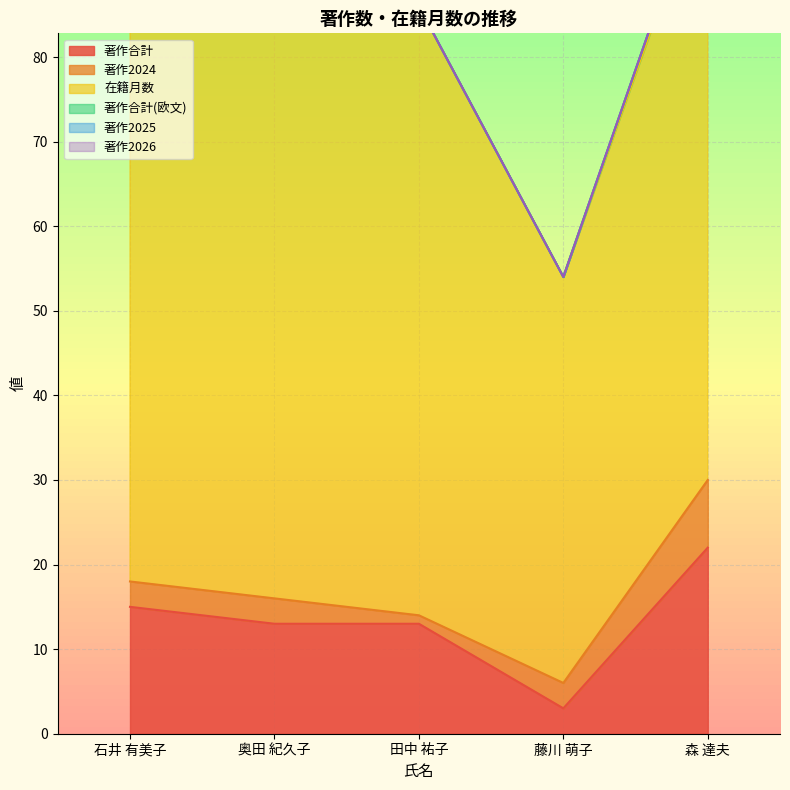

At which label does 在籍月数 reach its minimum?

藤川 萌子